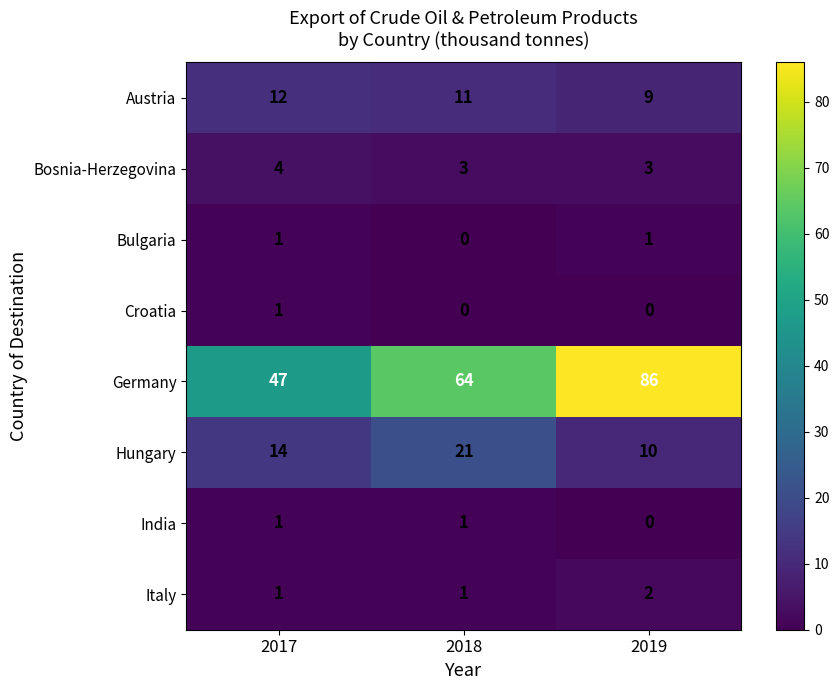

What value does the Austria series have at 2018?

11